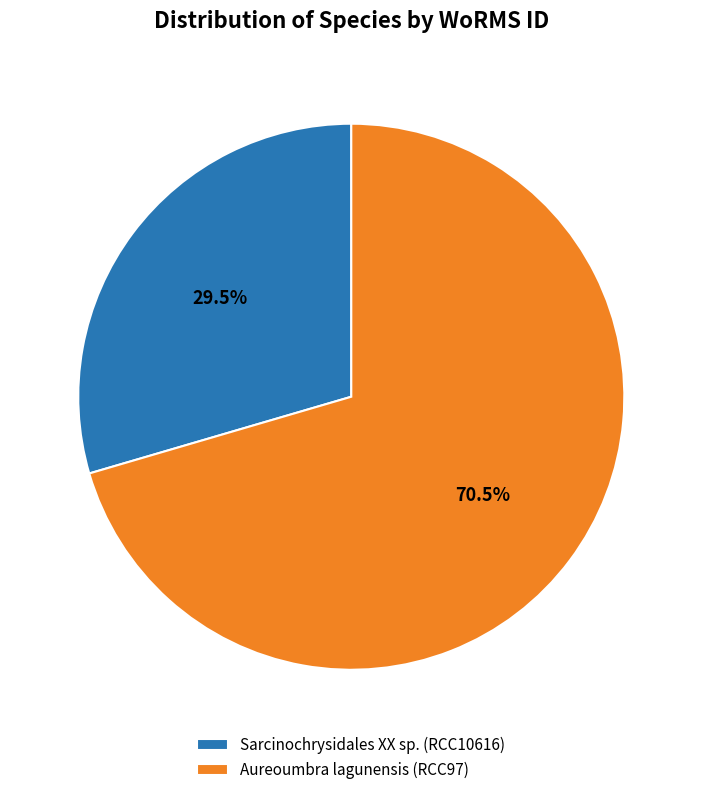

Rank the categories by value from highest to lowest.

Aureoumbra lagunensis (RCC97), Sarcinochrysidales XX sp. (RCC10616)